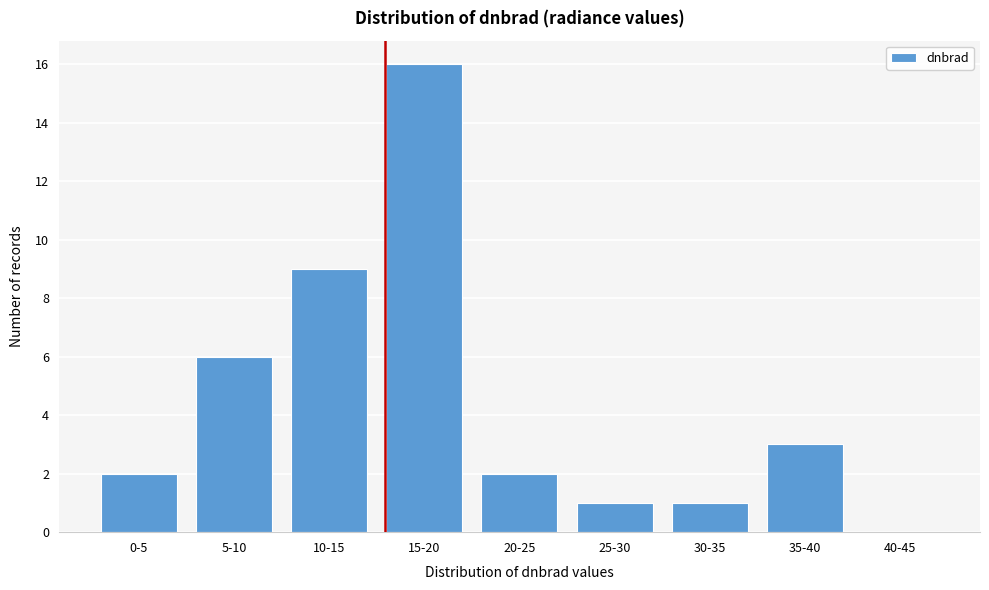

Reading left to right, what are all the values shown in this chart?

0-5=2	5-10=6	10-15=9	15-20=16	20-25=2	25-30=1	30-35=1	35-40=3	40-45=0